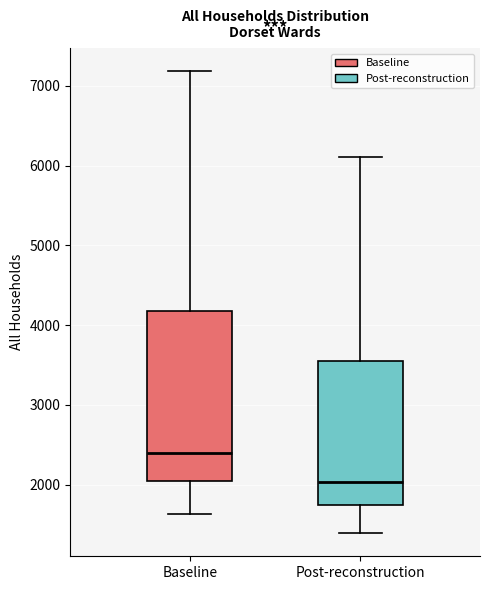

Comparing the boxes themselves (not the whiskers), which one is the tallest?

Baseline